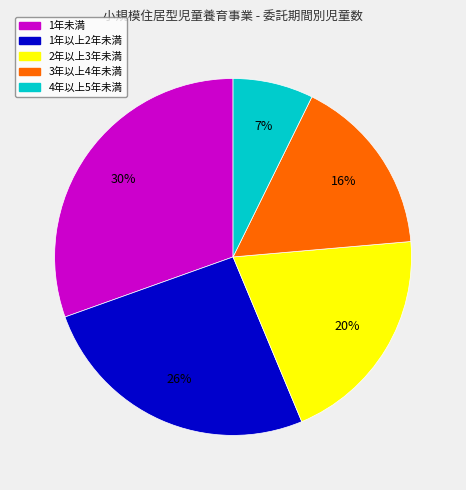

Combined, do 1年以上2年未満 and 3年以上4年未満 account for over 50%?

No